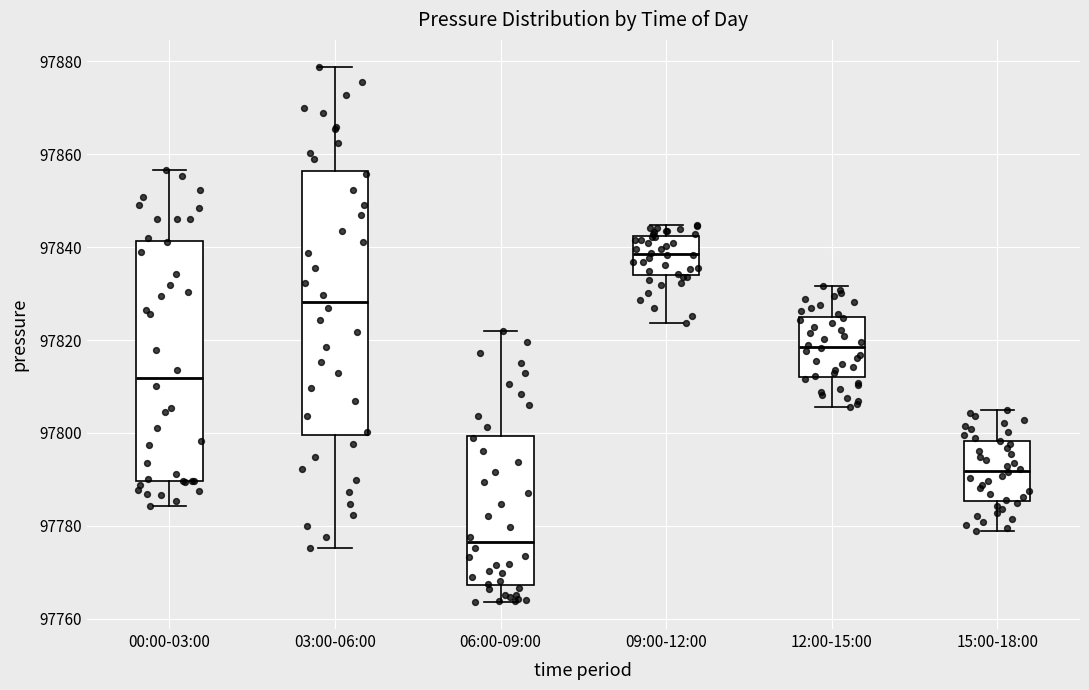

Which box's median line is the lowest?

06:00-09:00